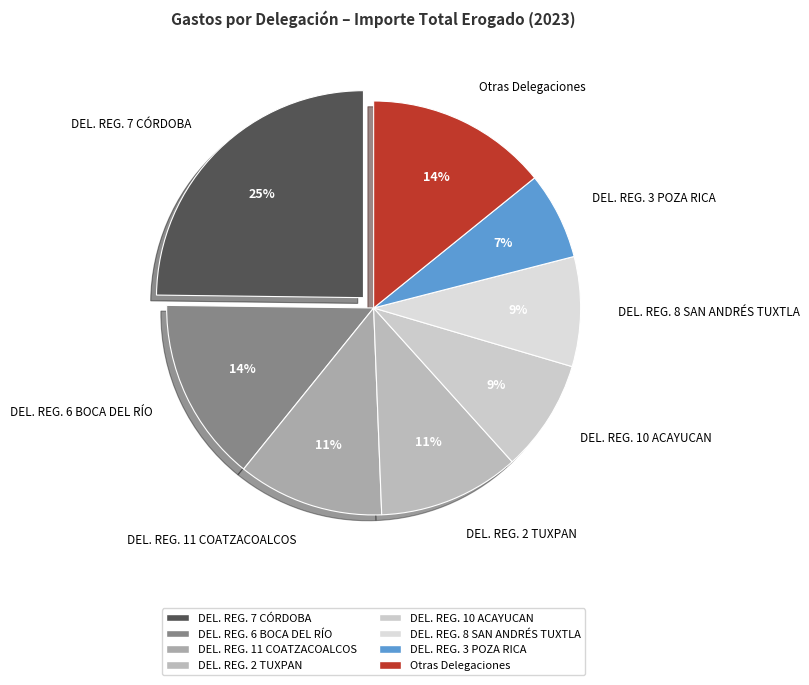

How many segments does this pie chart have?

8